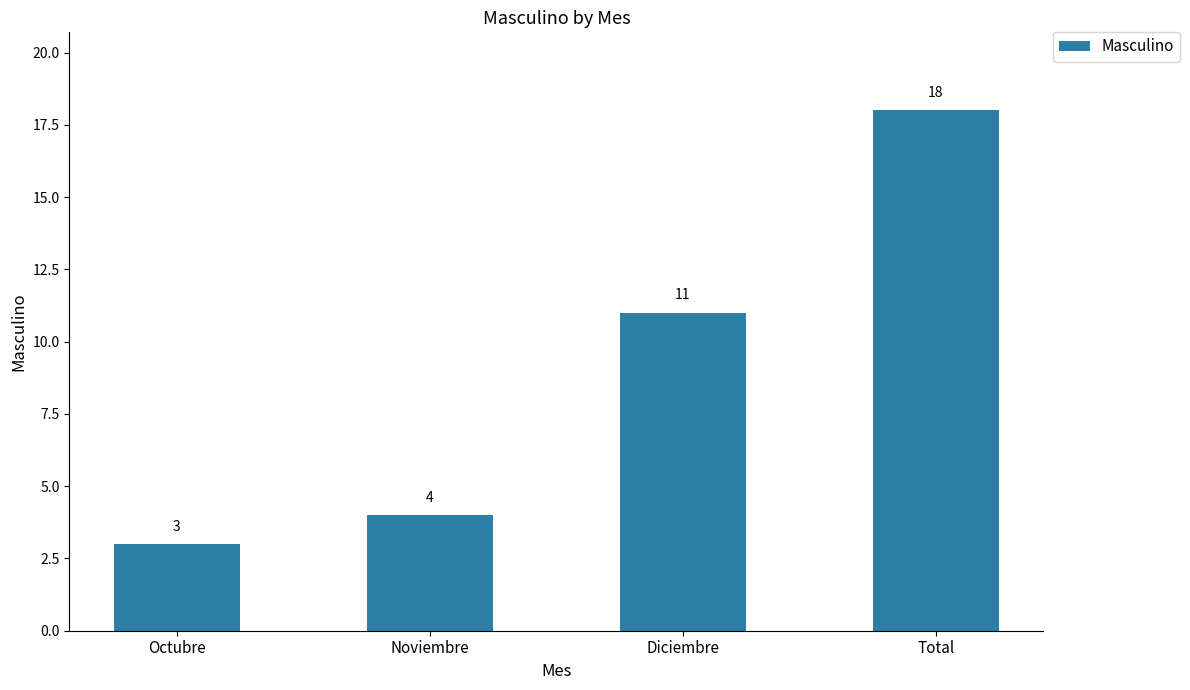

What is the label of the 2nd bar from the right?

Diciembre